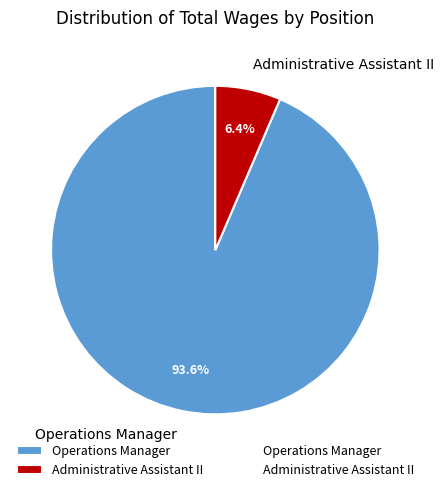

What percentage is the Administrative Assistant II slice, to the nearest percent?

6%